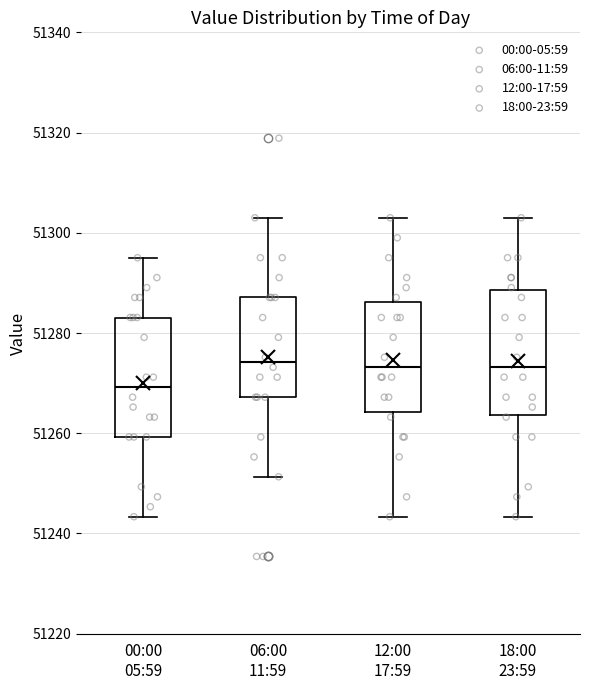

Where is the upper edge of the box for 12:00 17:59 on the y-axis? The values are not printed on the chart, so give them approximately, as read against the axis.

51286